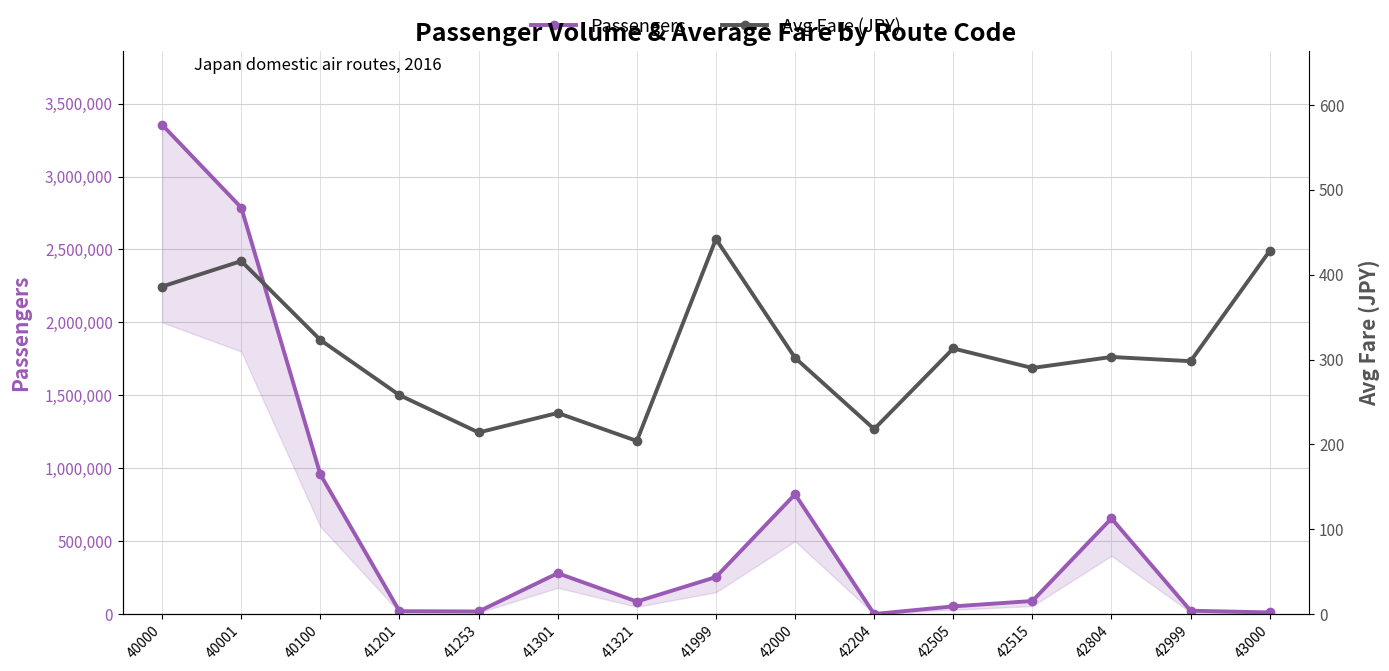

Which category has the lowest value across all series?

41321